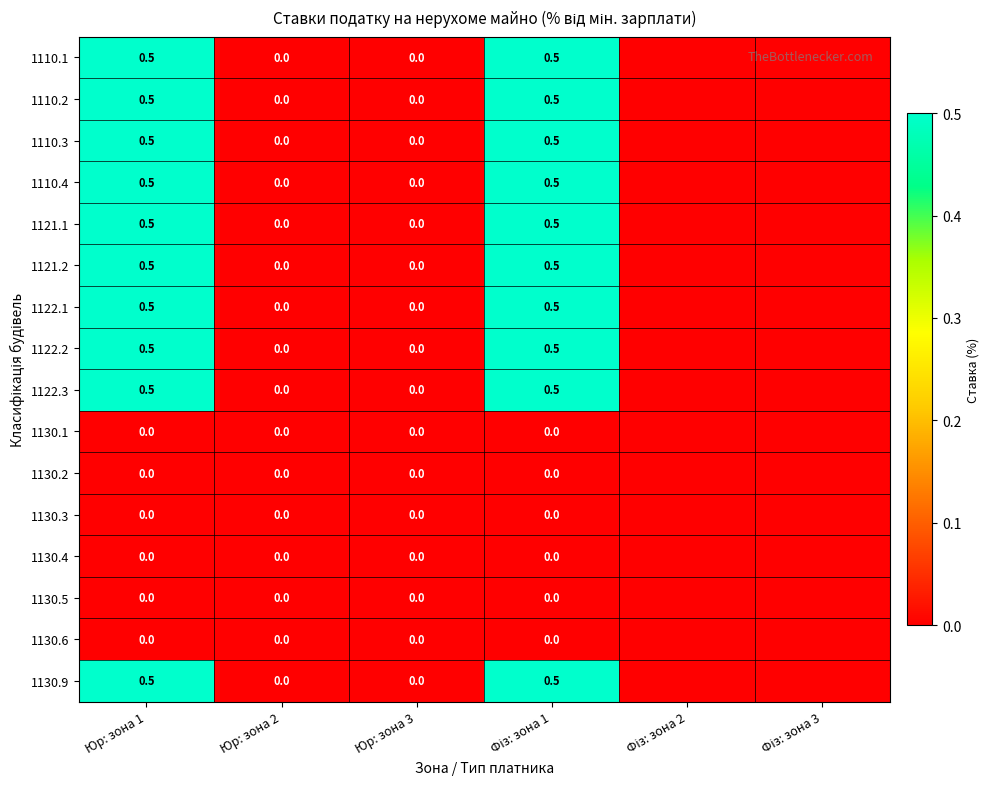

What is the difference between the highest and lowest values at Юр: зона 1?

0.5